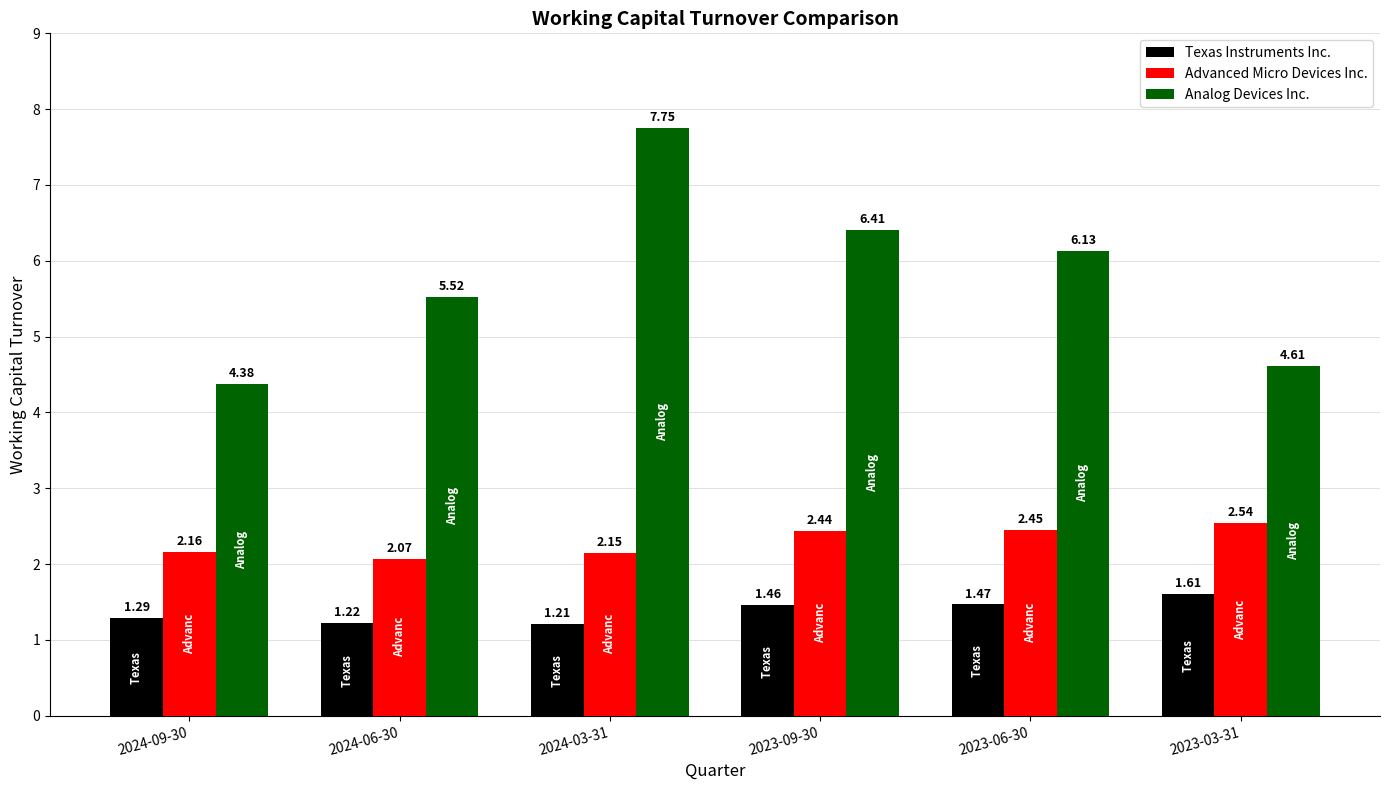

Count the Texas Instruments Inc. values in the range 1 to 2.

6